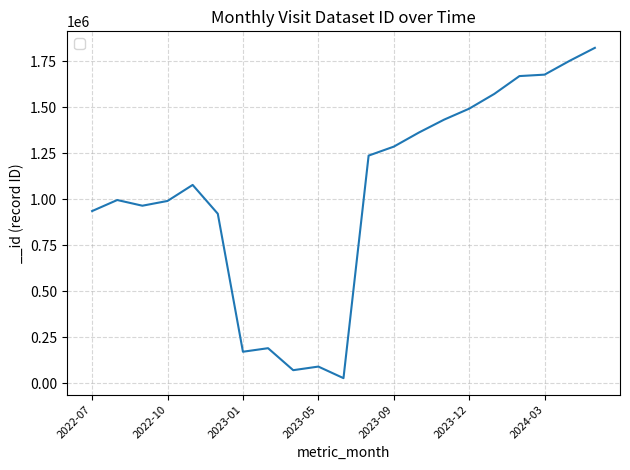

What is the maximum value shown in the chart?

1823873